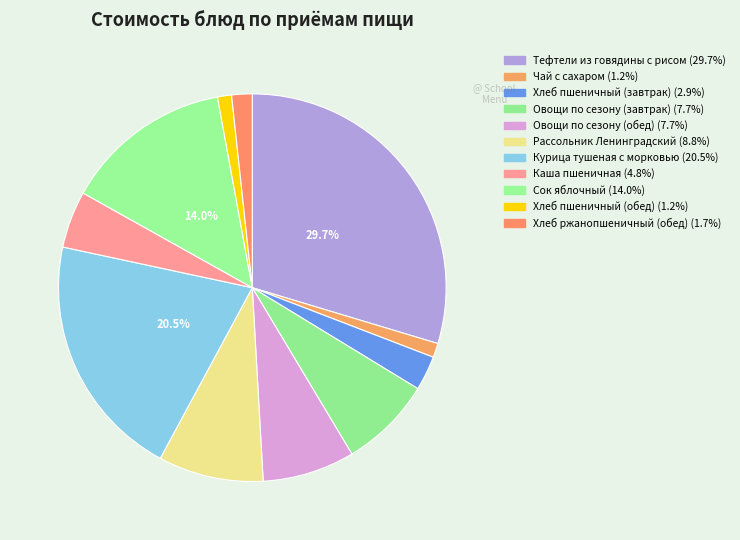

Count the number of slices in the pie.

11